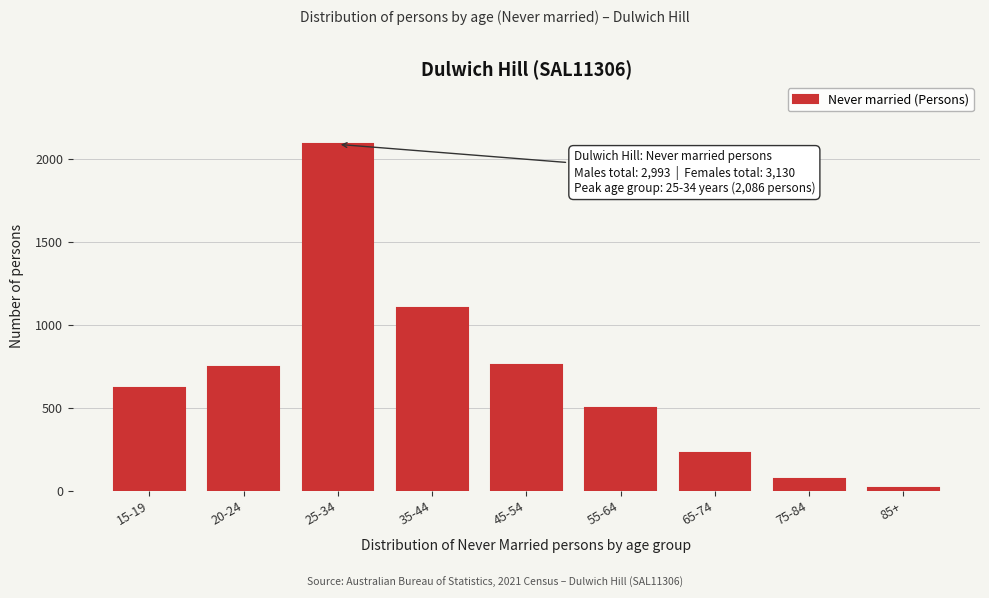

Reading left to right, what are all the values shown in this chart?

15-19=616	20-24=747	25-34=2086	35-44=1099	45-54=759	55-64=495	65-74=228	75-84=67	85+=14